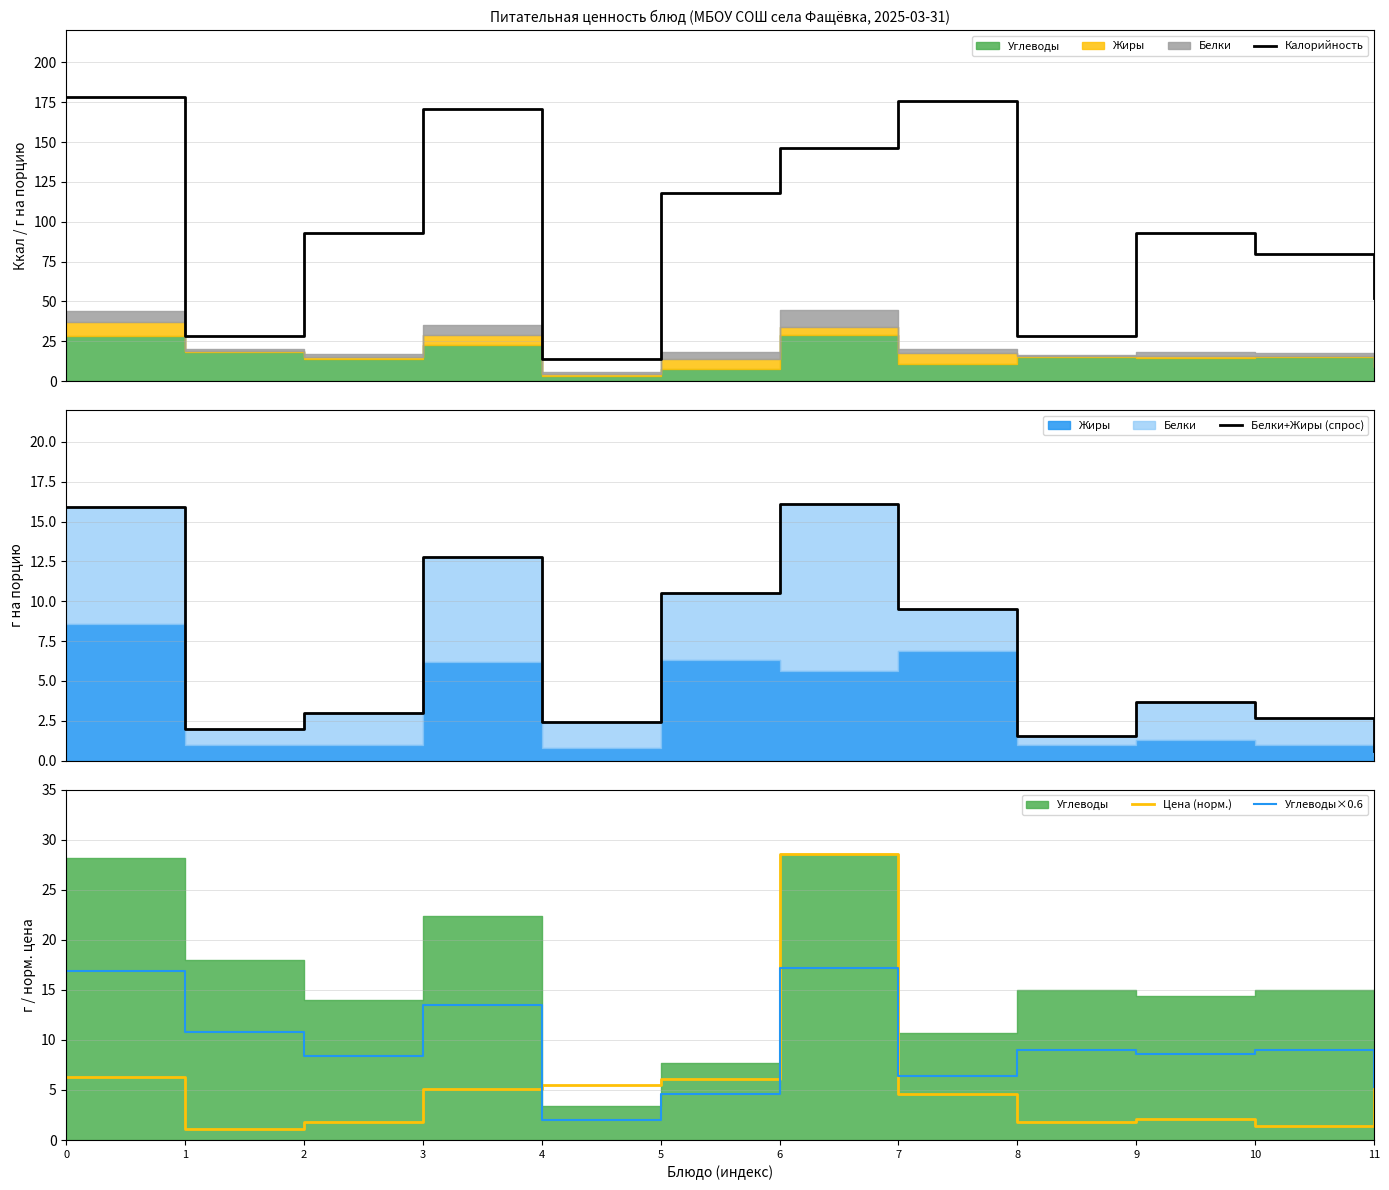

Which series ends up on top after the final intersection of Белки+Жиры (спрос) and Углеводы×0.6?

Углеводы×0.6